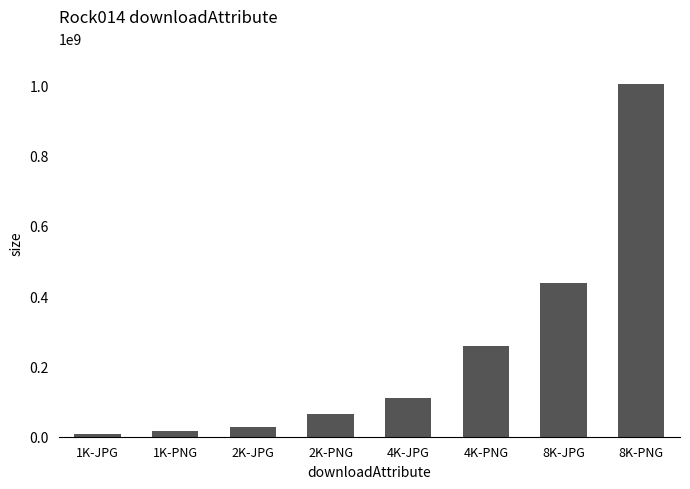

Which label corresponds to the smallest value in the chart?

1K-JPG